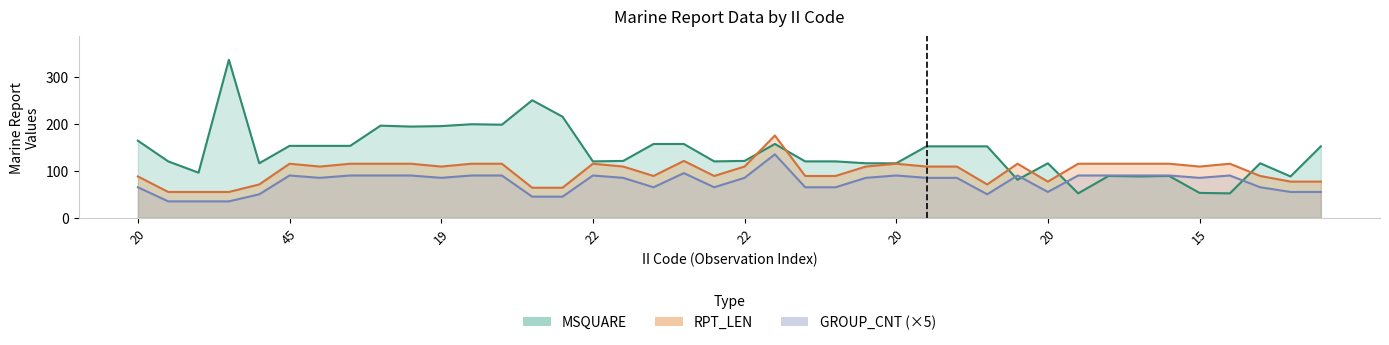

At how many categories does at least one series exceed 169?

9